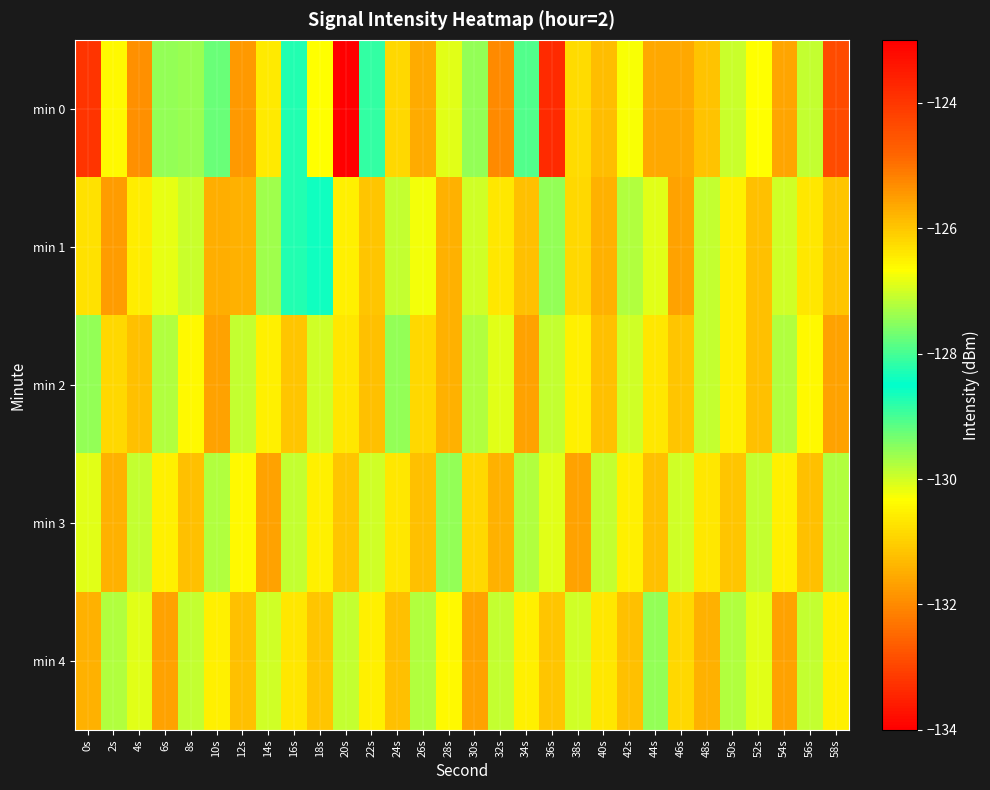

At which category is the sum across all series the highest?

20s